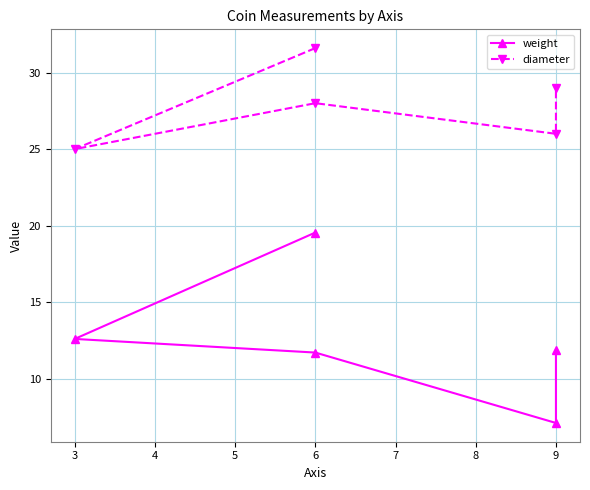

How many data points in diameter are above 28?

2